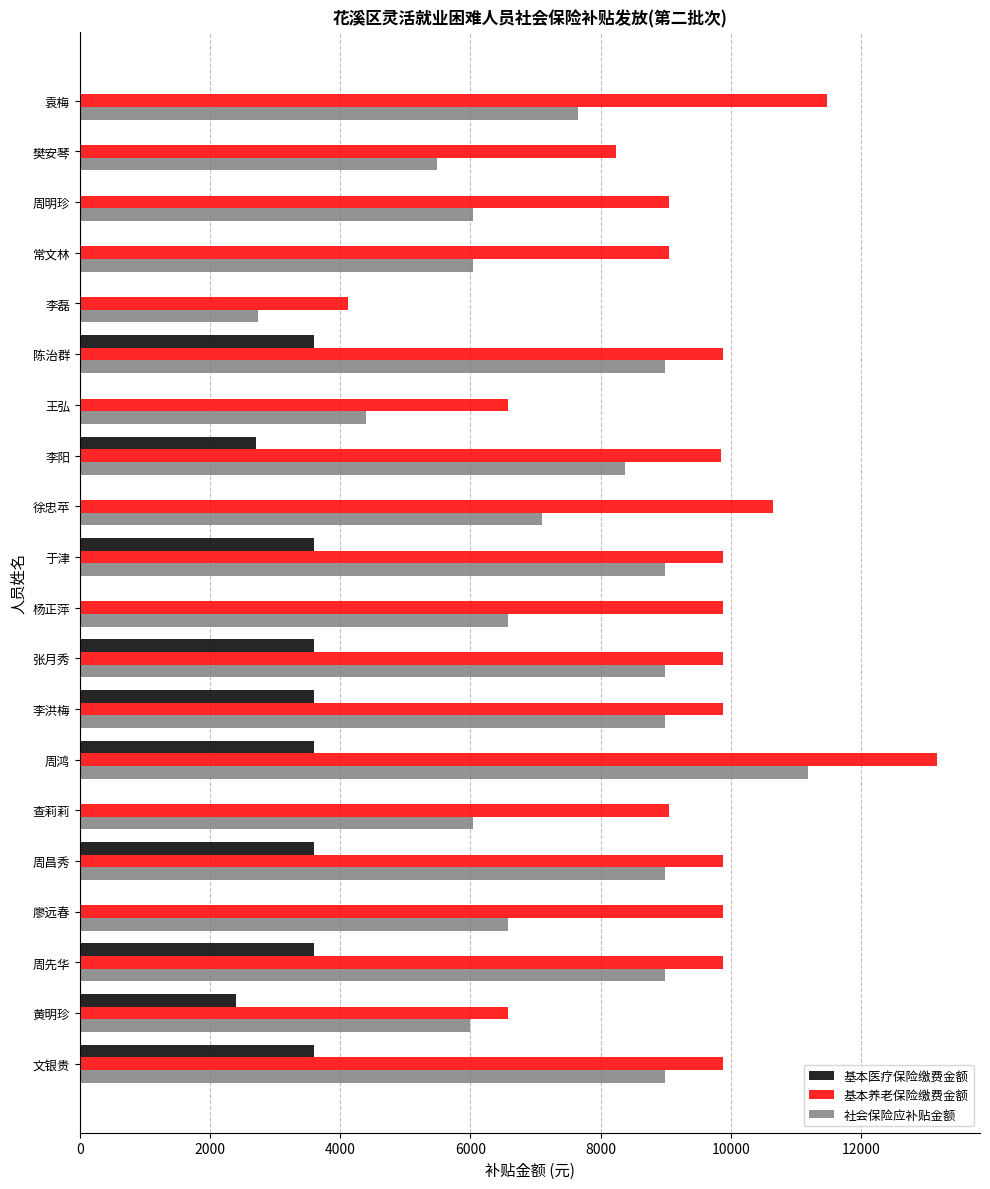

At which category is the sum across all series the highest?

周鸿